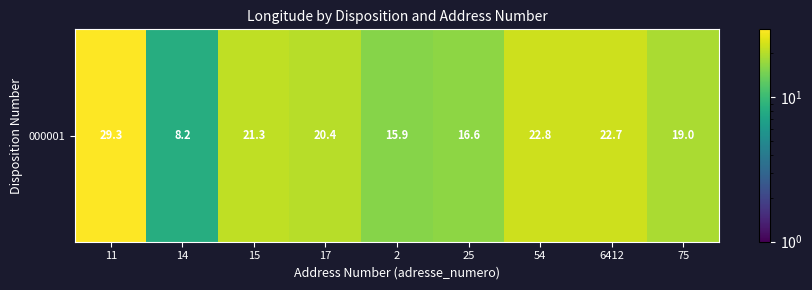

Which has a higher value, 75 or 2?

75